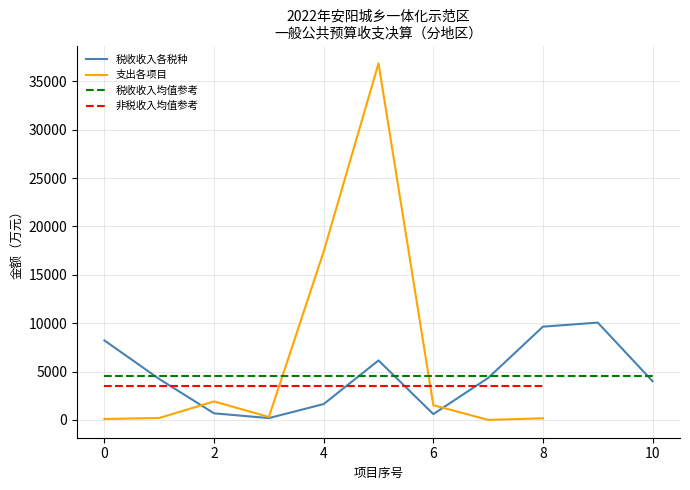

What is the value of the 5th point from the left?

1645